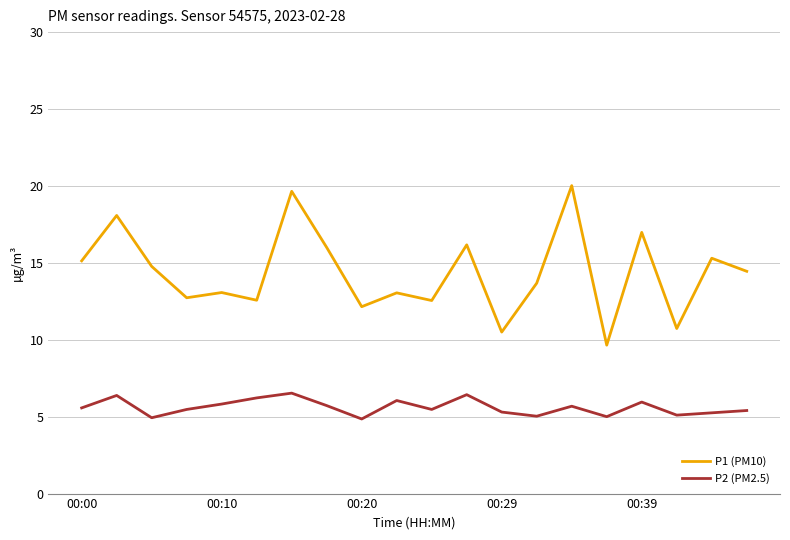

What is the difference between the maximum and minimum values in the P2 (PM2.5) series?

1.7